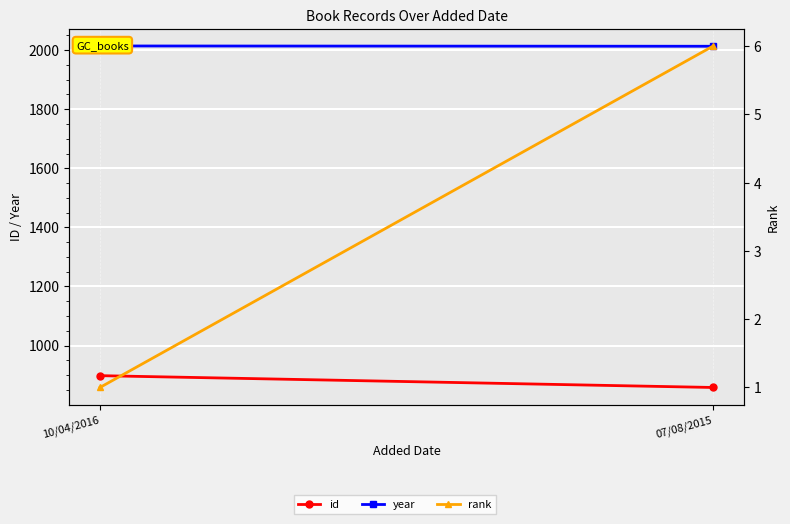

What is the label of the 2nd point from the right?

10/04/2016